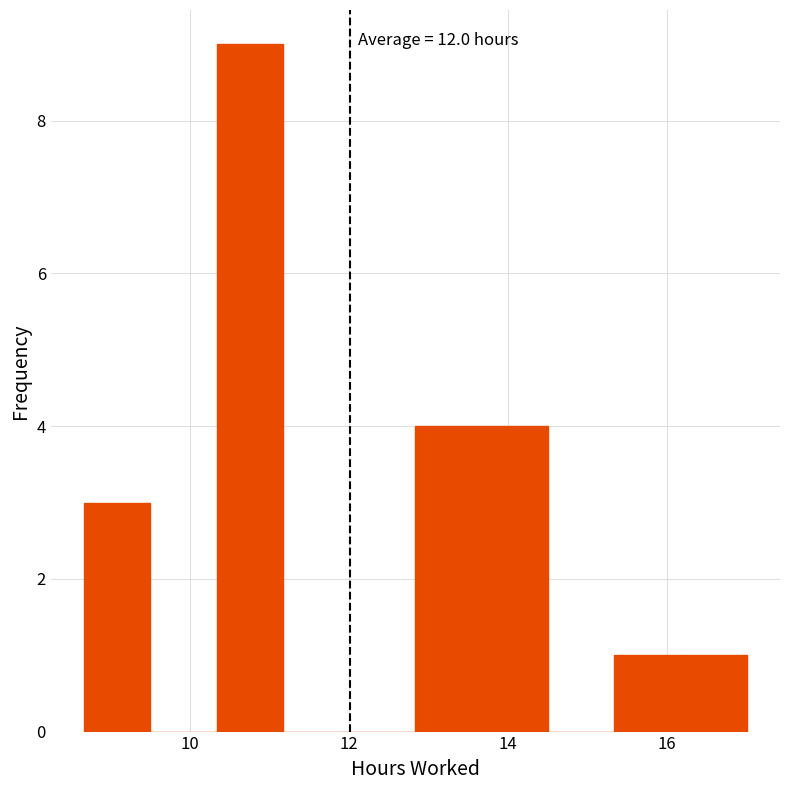

Which range on the x-axis has the tallest bar?

10.4 to 11.2